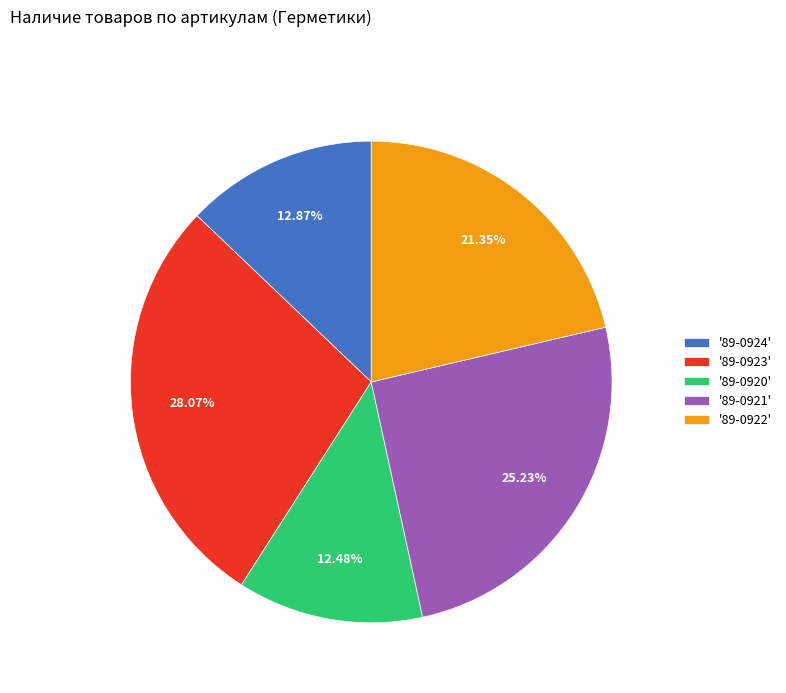

Which has a higher value, '89-0923' or '89-0920'?

'89-0923'